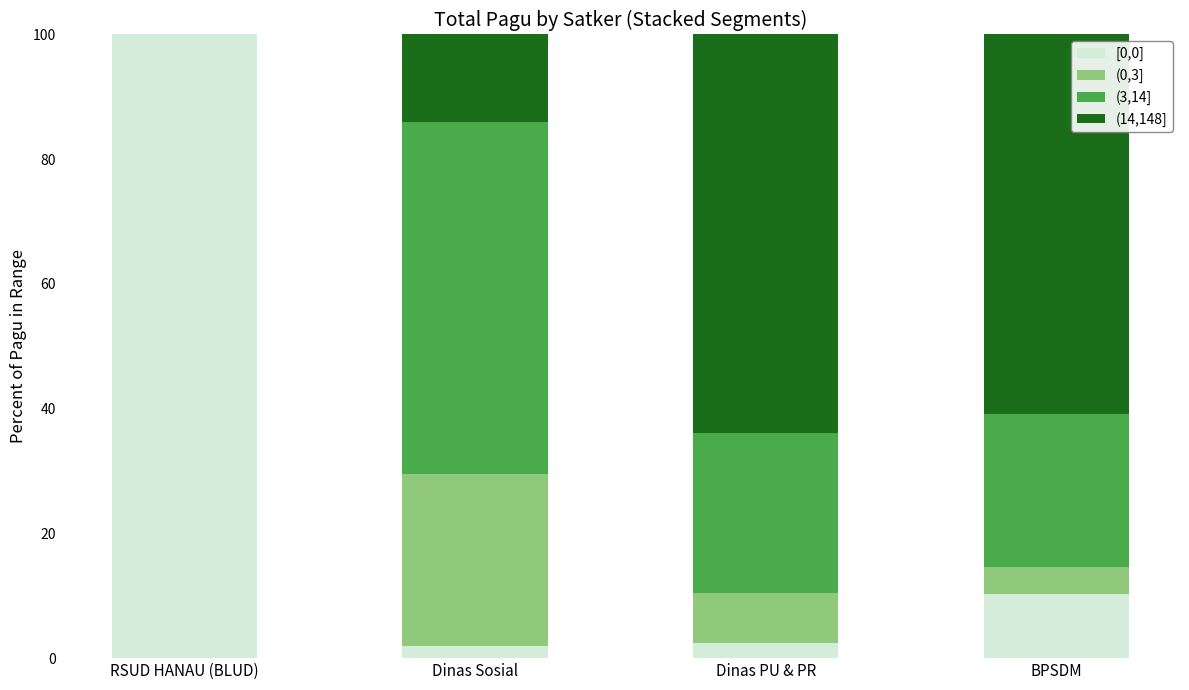

What is the sum of all [0,0] values?

114.8